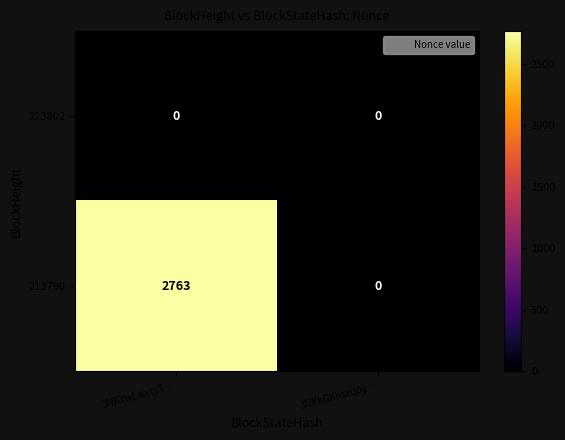

The value of 213802 at 3NKYwLaivtyT… is 0. True or false?

True